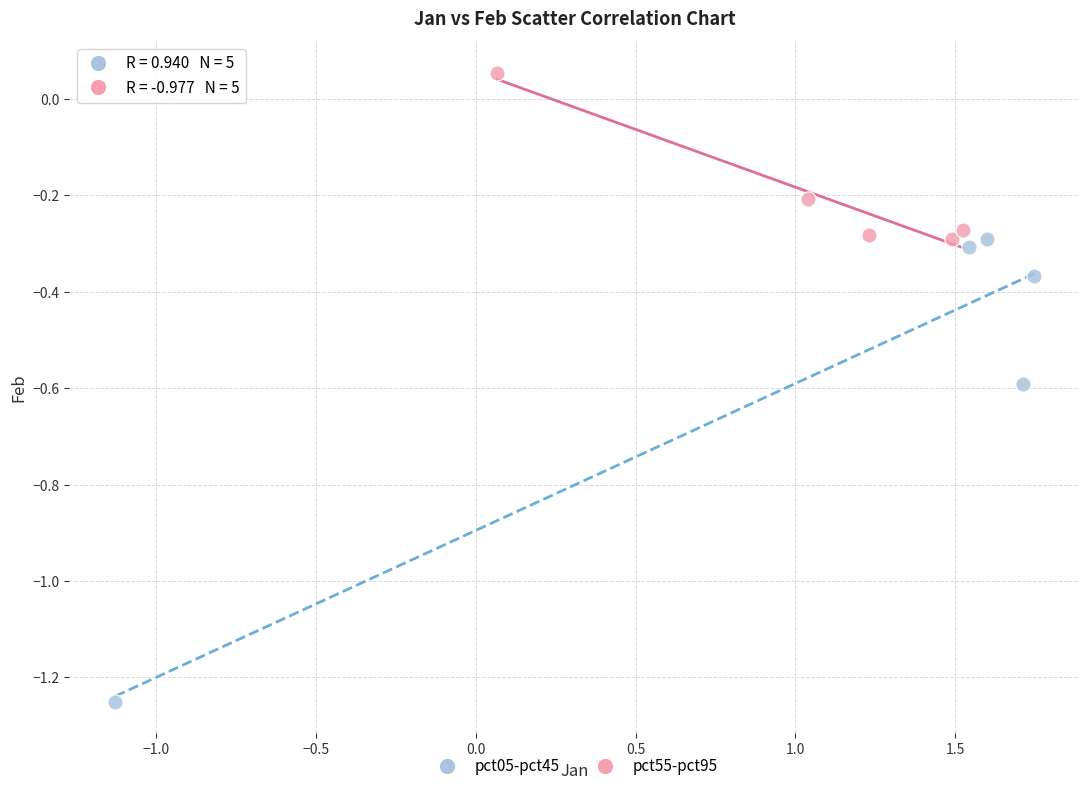

Which series has the widest spread of Y values?

pct05-pct45